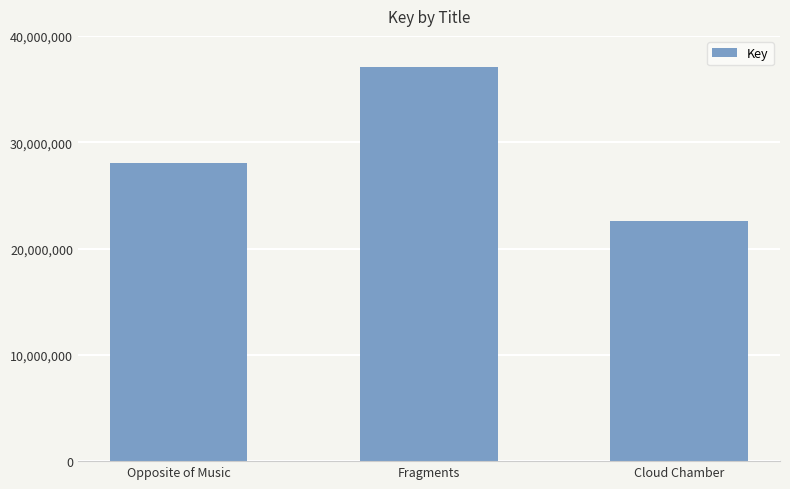

Where is the data nearest to the value 29860737?

Opposite of Music